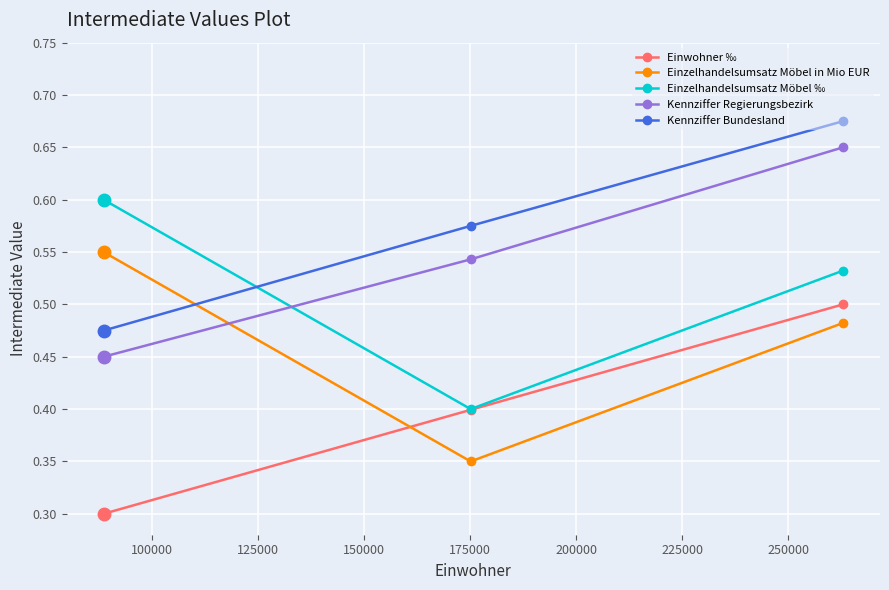

At how many categories does at least one series exceed 0?

3